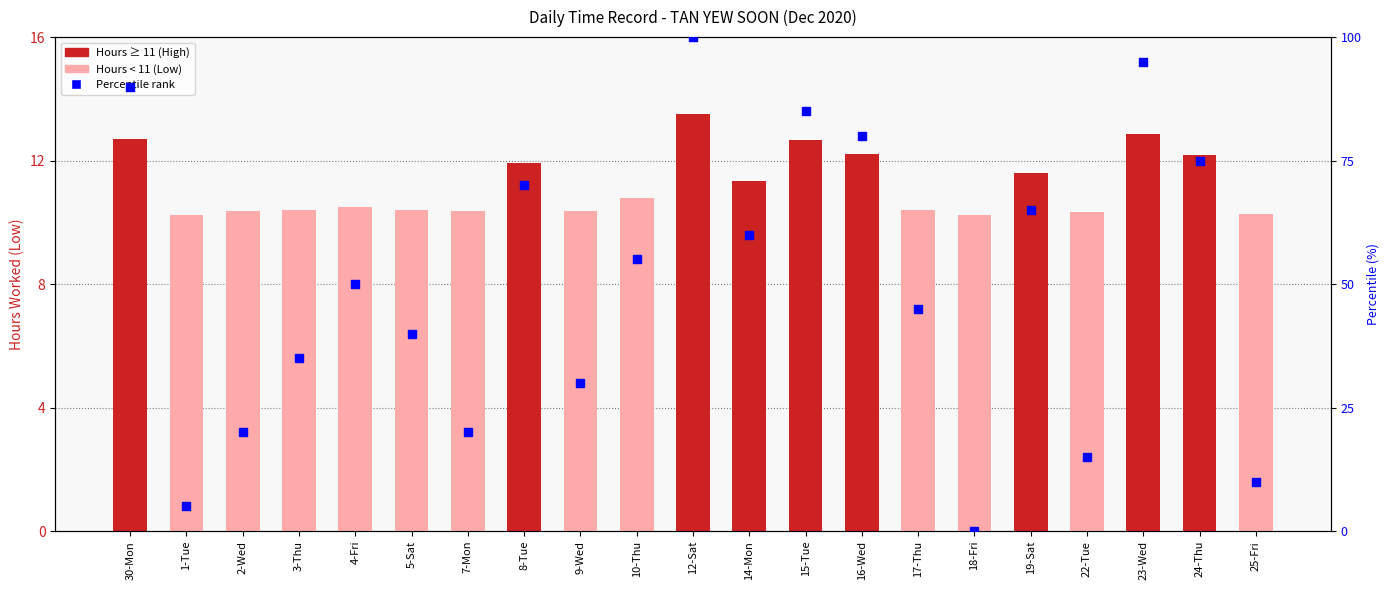

At how many categories does at least one series exceed 73?

6